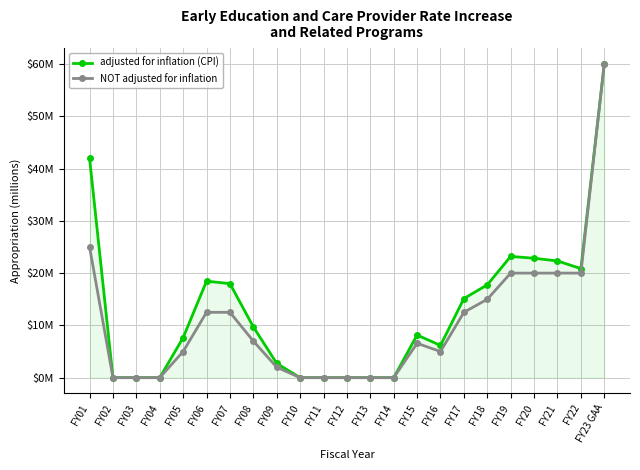

What is the label of the 14th point from the left?

FY14